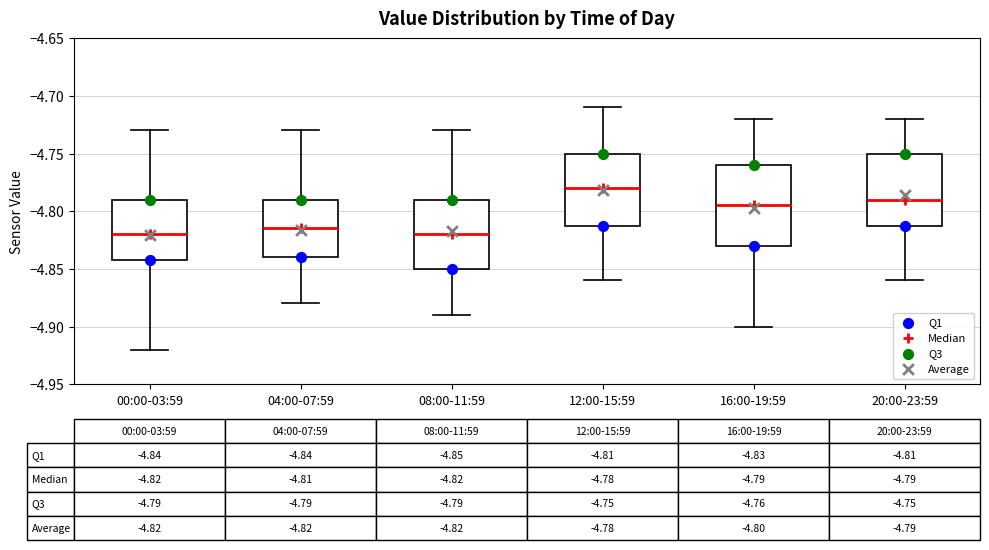

Which box is the tallest, from its lower edge to its upper edge?

16:00-19:59